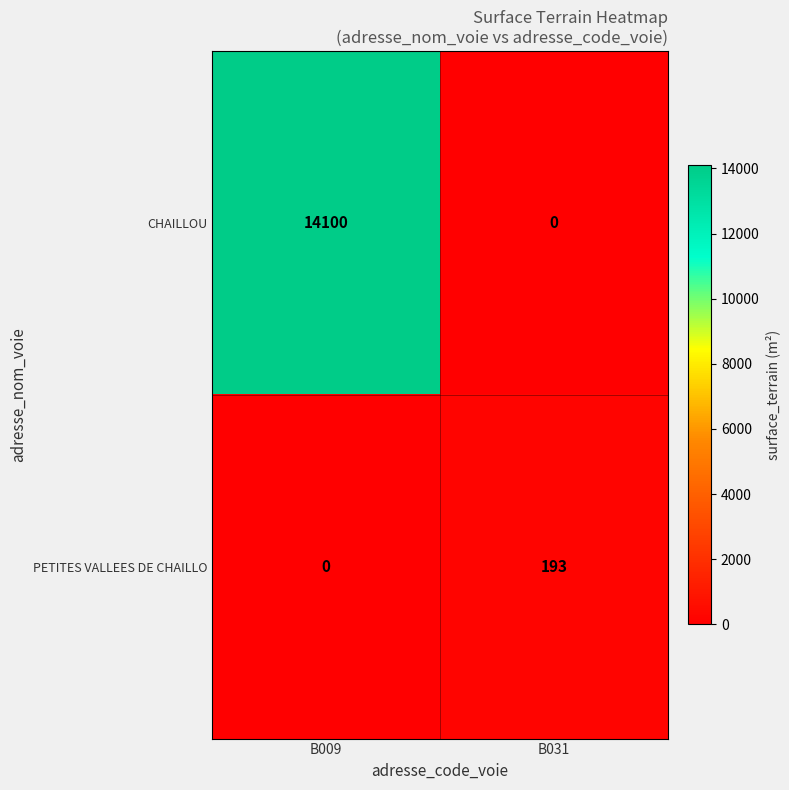

What is the greatest value displayed?

14100